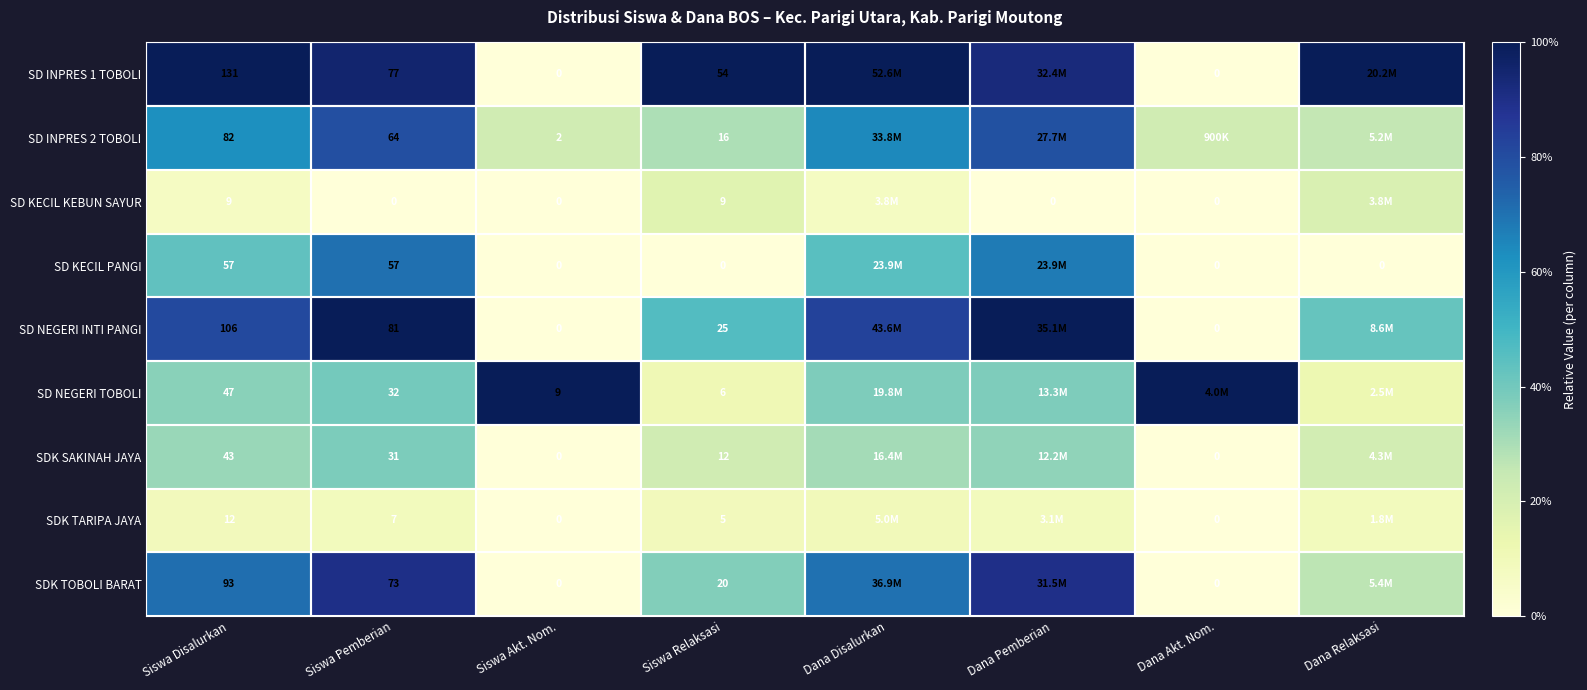

Which has a higher value, Dana Pemberian or Siswa Pemberian?

Siswa Pemberian